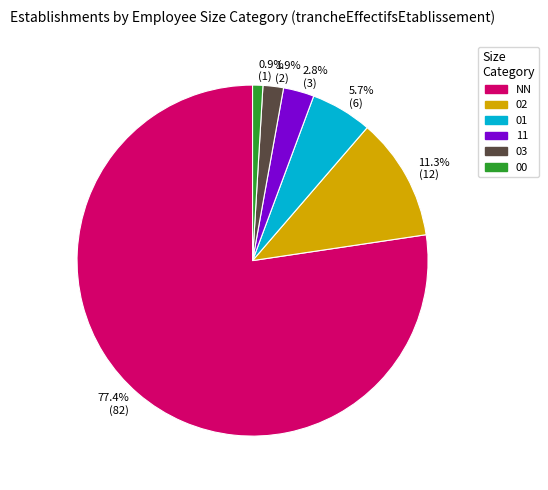

Is there any slice that represents more than half of the pie?

Yes